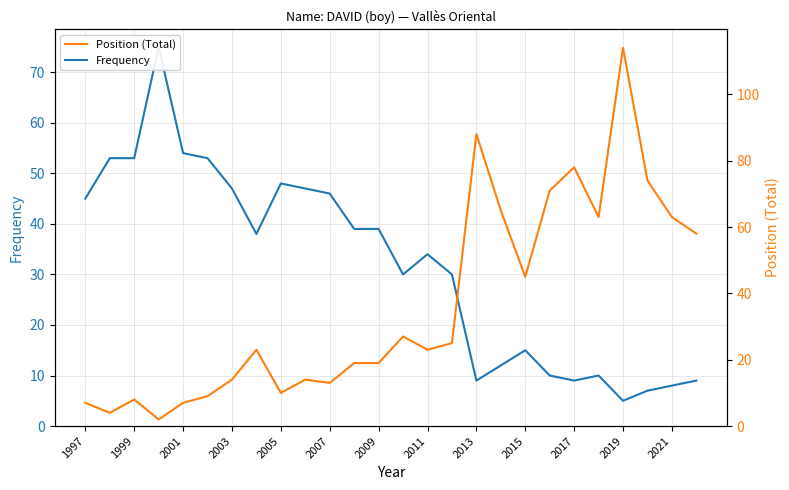

Reading left to right, transcribe all the data shown in this chart.

Frequency: 45	53	53	75	54	53	47	38	48	47	46	39	39	30	34	30	9	12	15	10	9	10	5	7	8	9
Position (Total): 7	4	8	2	7	9	14	23	10	14	13	19	19	27	23	25	88	65	45	71	78	63	114	74	63	58